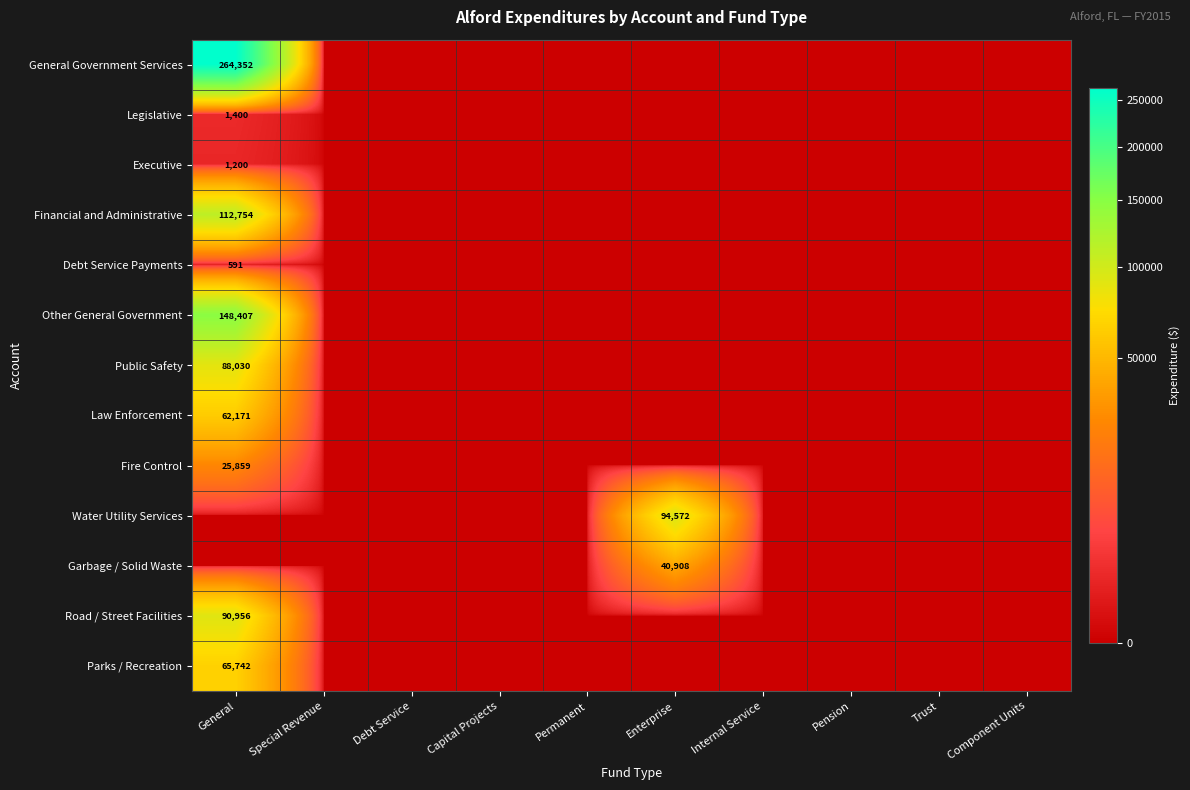

At which category is the sum across all series the highest?

General